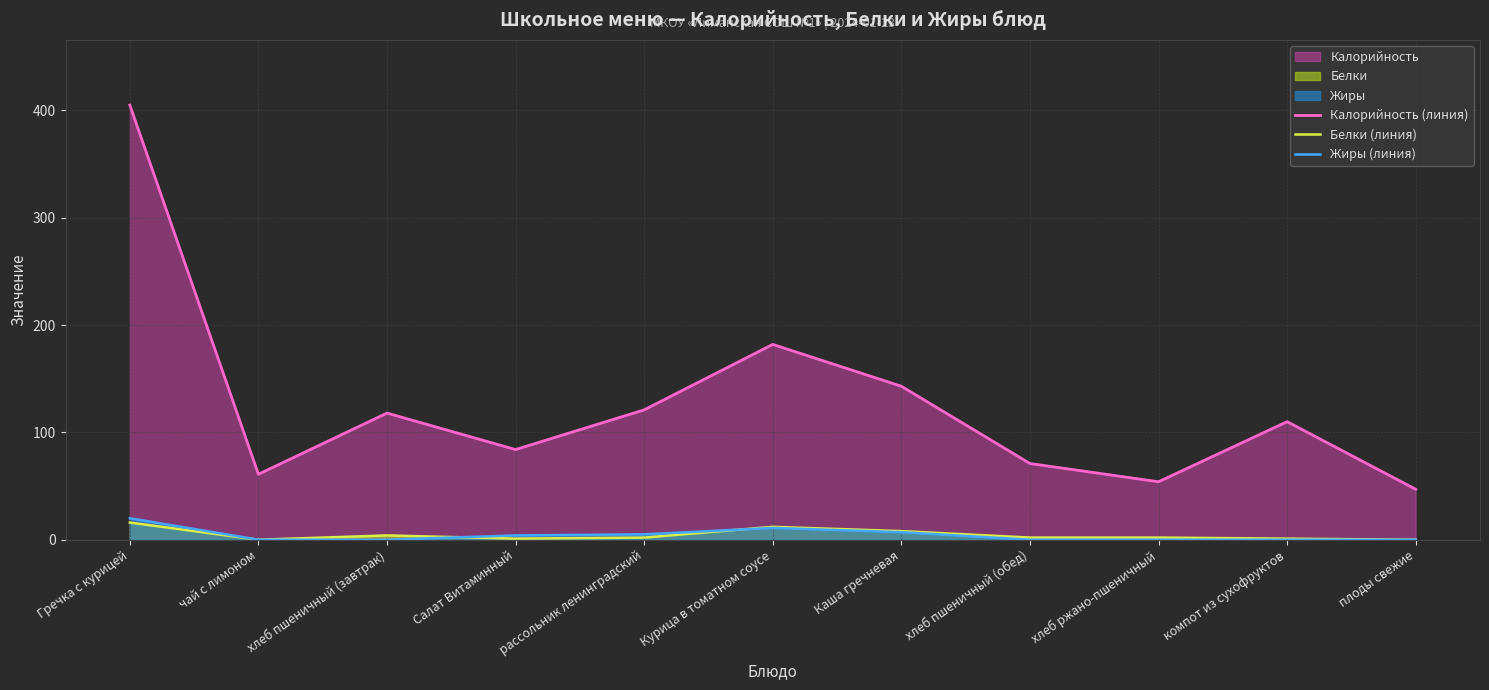

How many lines are shown in the chart?

3